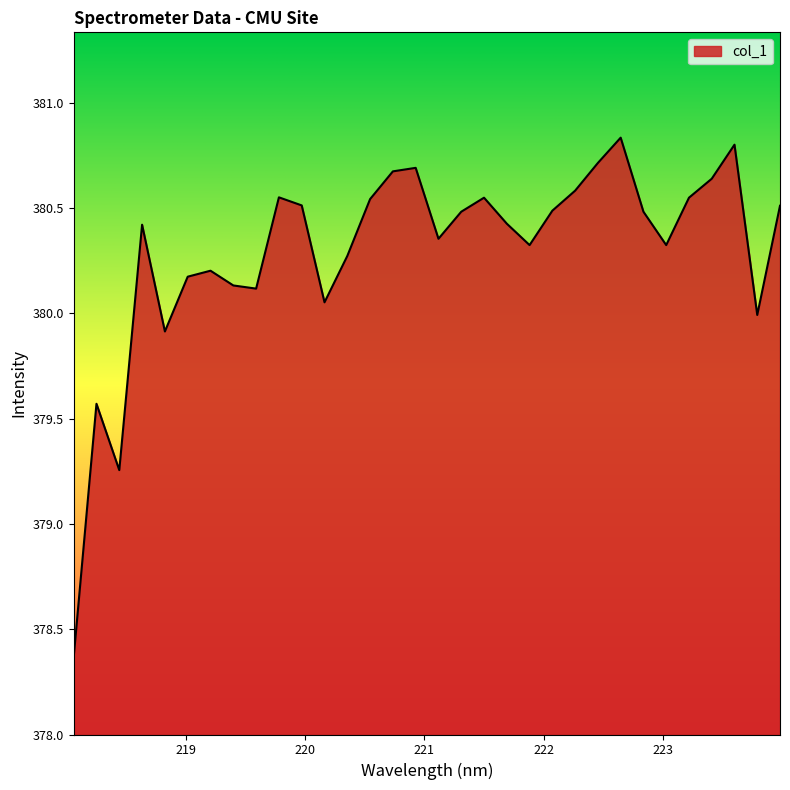

What is the difference between the maximum and minimum values?

2.5